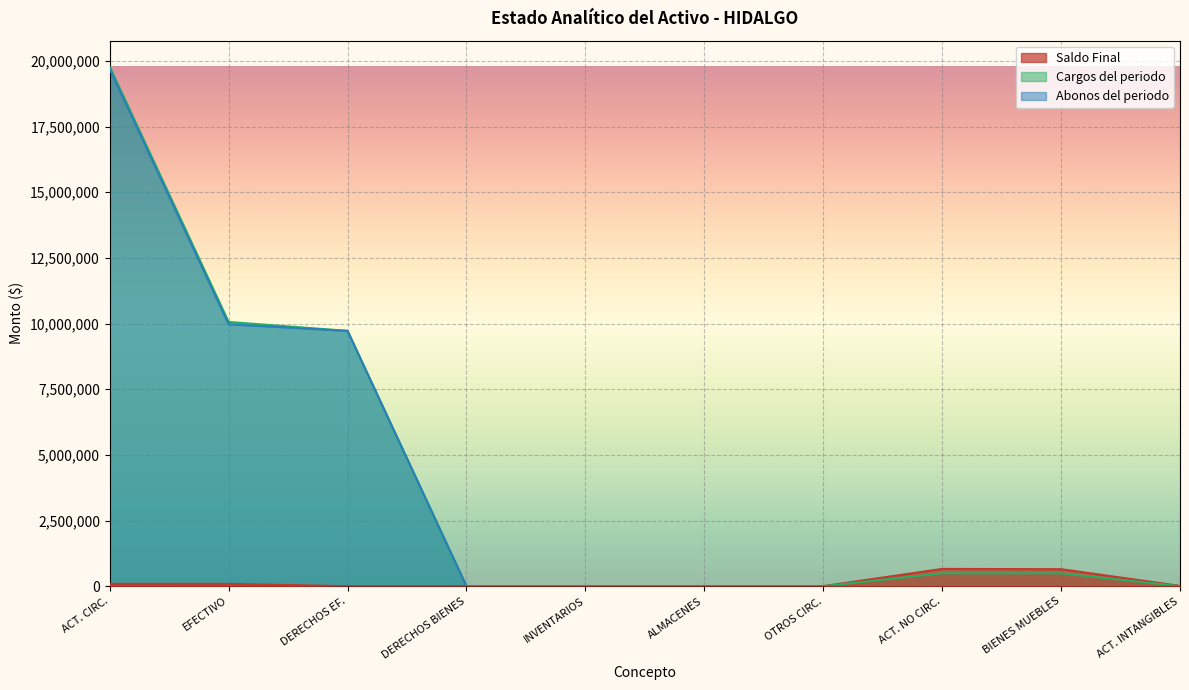

True or false: Cargos del periodo has more than 2 points higher than both neighbors.

False